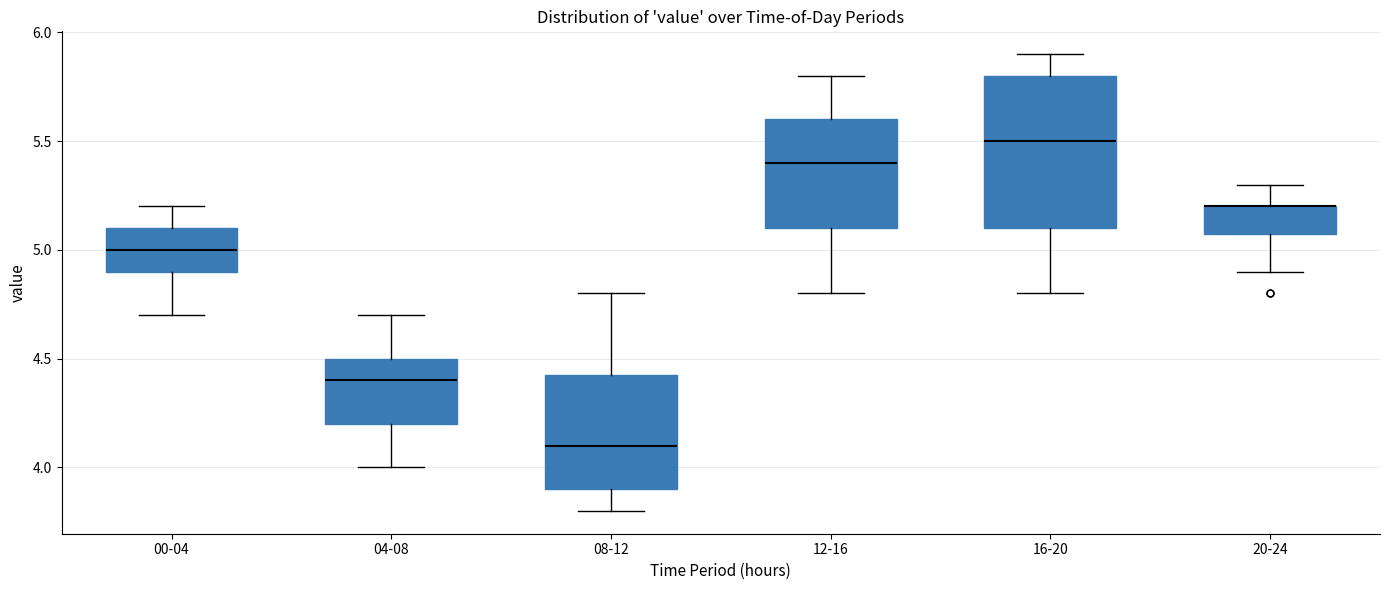

Where does the lower whisker of the box for 04-08 end on the y-axis? The values are not printed on the chart, so give them approximately, as read against the axis.

4.00